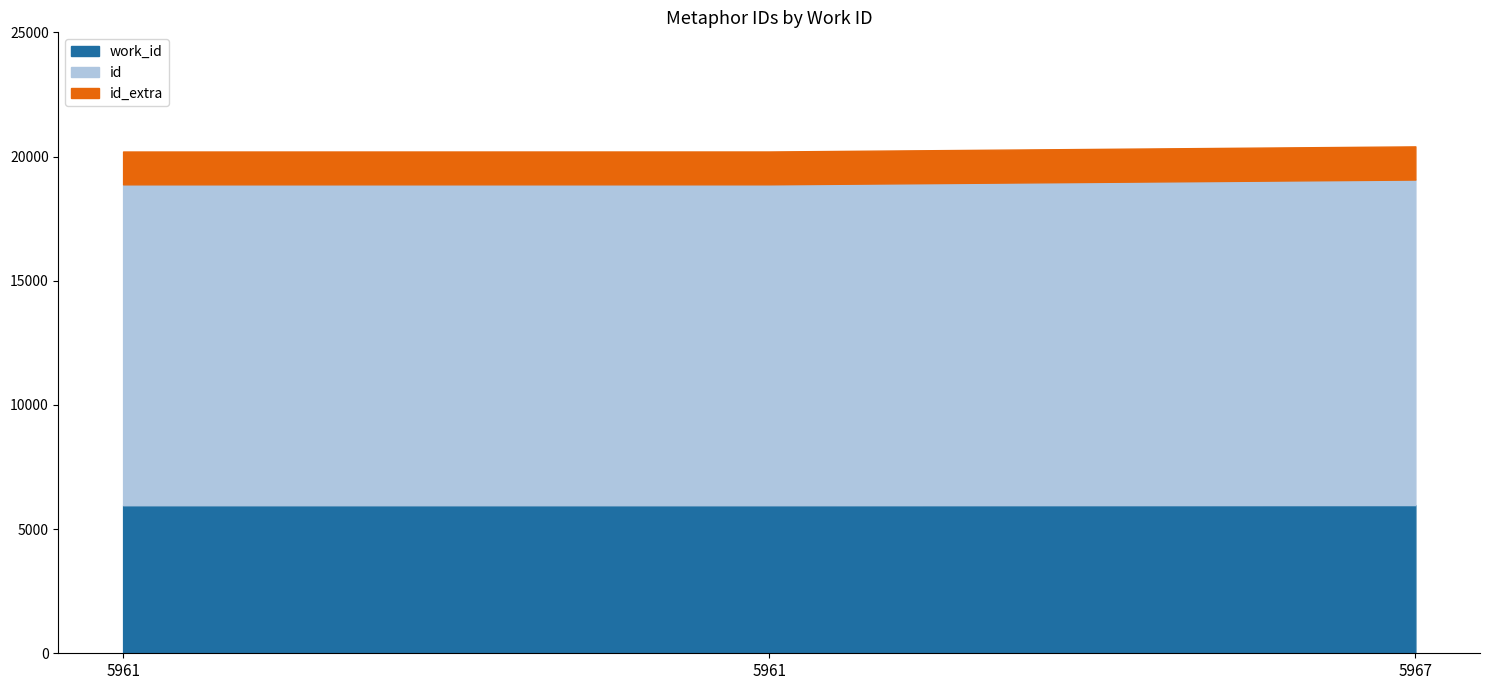

What is the difference between the second highest and minimum values in the id series?

1